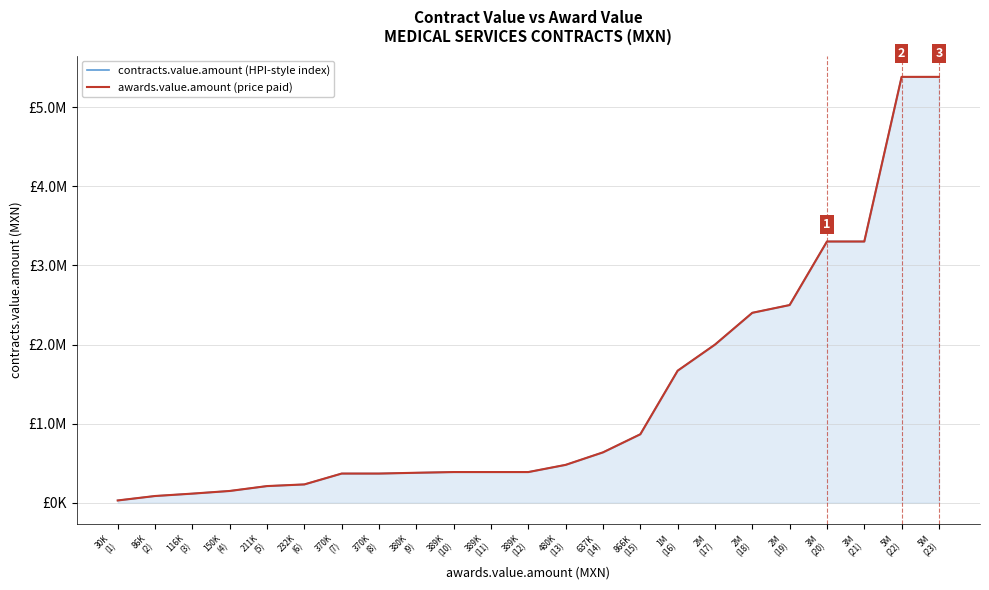

Reading left to right, extract all data points from this chart.

contracts.value.amount (HPI-style index): 30K
(1)=30000.0	86K
(2)=86206.9	116K
(3)=116379.3	150K
(4)=150000.0	211K
(5)=211683.7	232K
(6)=232758.6	370K
(7)=370000.0	370K
(8)=370000.0	380K
(9)=380000.0	389K
(10)=389000.0	389K
(11)=389000.0	389K
(12)=389000.0	480K
(13)=480000.0	637K
(14)=637931.0	866K
(15)=866667.0	1M
(16)=1670000.0	2M
(17)=2000000.0	2M
(18)=2402000.0	2M
(19)=2500000.0	3M
(20)=3303298.0	3M
(21)=3303298.0	5M
(22)=5384404.0	5M
(23)=5384404.0
awards.value.amount (price paid): 30K
(1)=30000.0	86K
(2)=86206.9	116K
(3)=116379.3	150K
(4)=150000.0	211K
(5)=211683.7	232K
(6)=232758.6	370K
(7)=370000.0	370K
(8)=370000.0	380K
(9)=380000.0	389K
(10)=389000.0	389K
(11)=389000.0	389K
(12)=389000.0	480K
(13)=480000.0	637K
(14)=637931.0	866K
(15)=866667.0	1M
(16)=1670000.0	2M
(17)=2000000.0	2M
(18)=2402000.0	2M
(19)=2500000.0	3M
(20)=3303298.0	3M
(21)=3303298.0	5M
(22)=5384404.0	5M
(23)=5384404.0